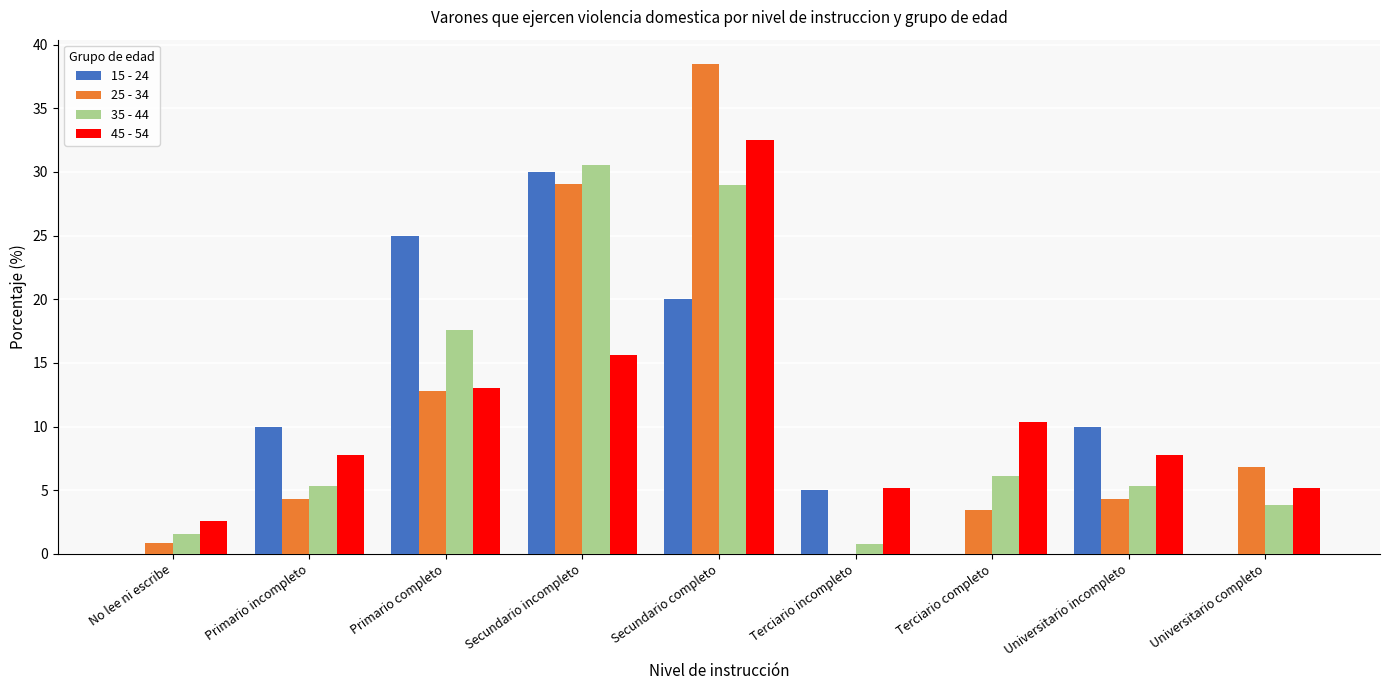

Reading left to right, what are all the values shown in this chart?

15 - 24: 0.0	10.0	25.0	30.0	20.0	5.0	0.0	10.0	0.0
25 - 34: 0.9	4.3	12.8	29.1	38.5	0.0	3.4	4.3	6.8
35 - 44: 1.5	5.3	17.6	30.5	29.0	0.8	6.1	5.3	3.8
45 - 54: 2.6	7.8	13.0	15.6	32.5	5.2	10.4	7.8	5.2